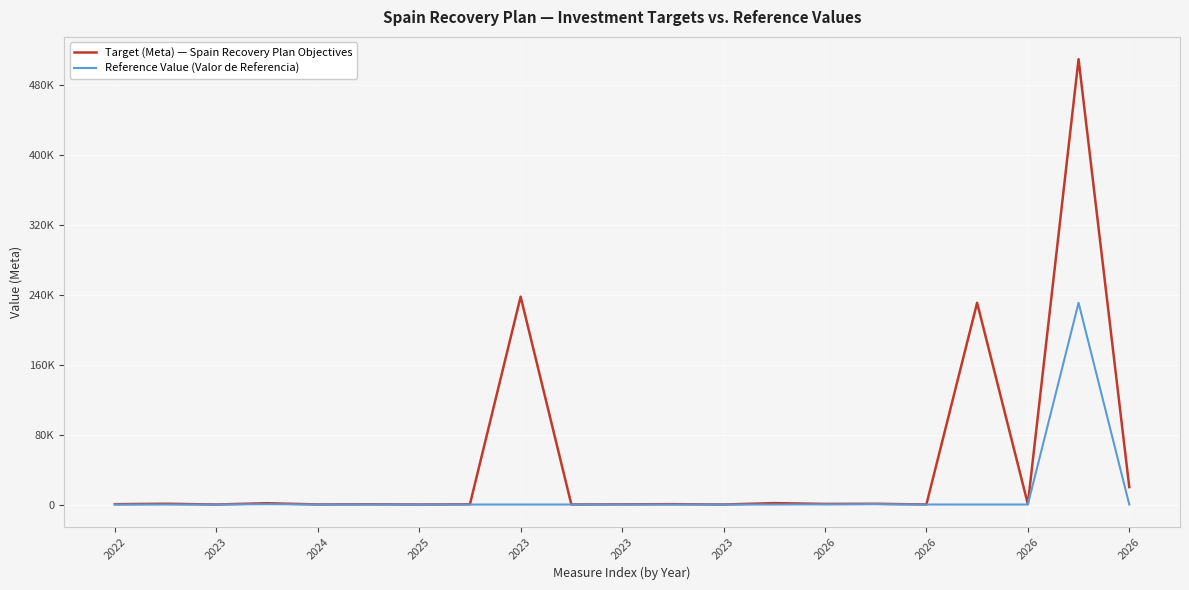

True or false: Reference Value (Valor de Referencia) and Target (Meta) — Spain Recovery Plan Objectives cross at least once.

False